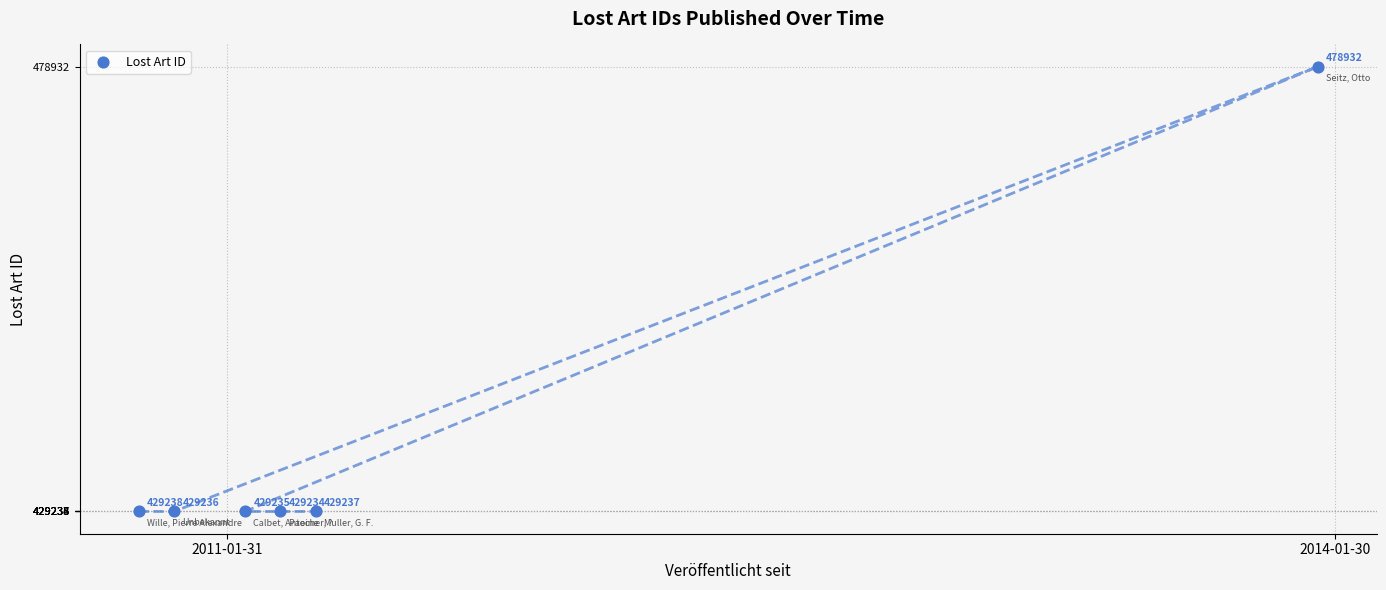

What is the change in value from 2011-01-31 to 2011-01-31?

-4